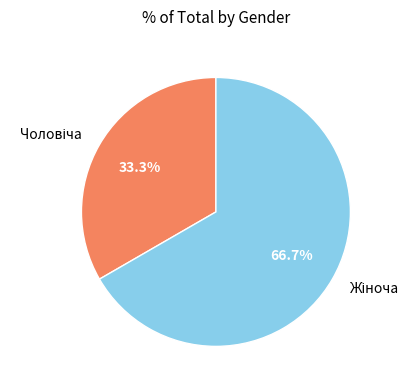

Is there any slice that represents more than half of the pie?

Yes